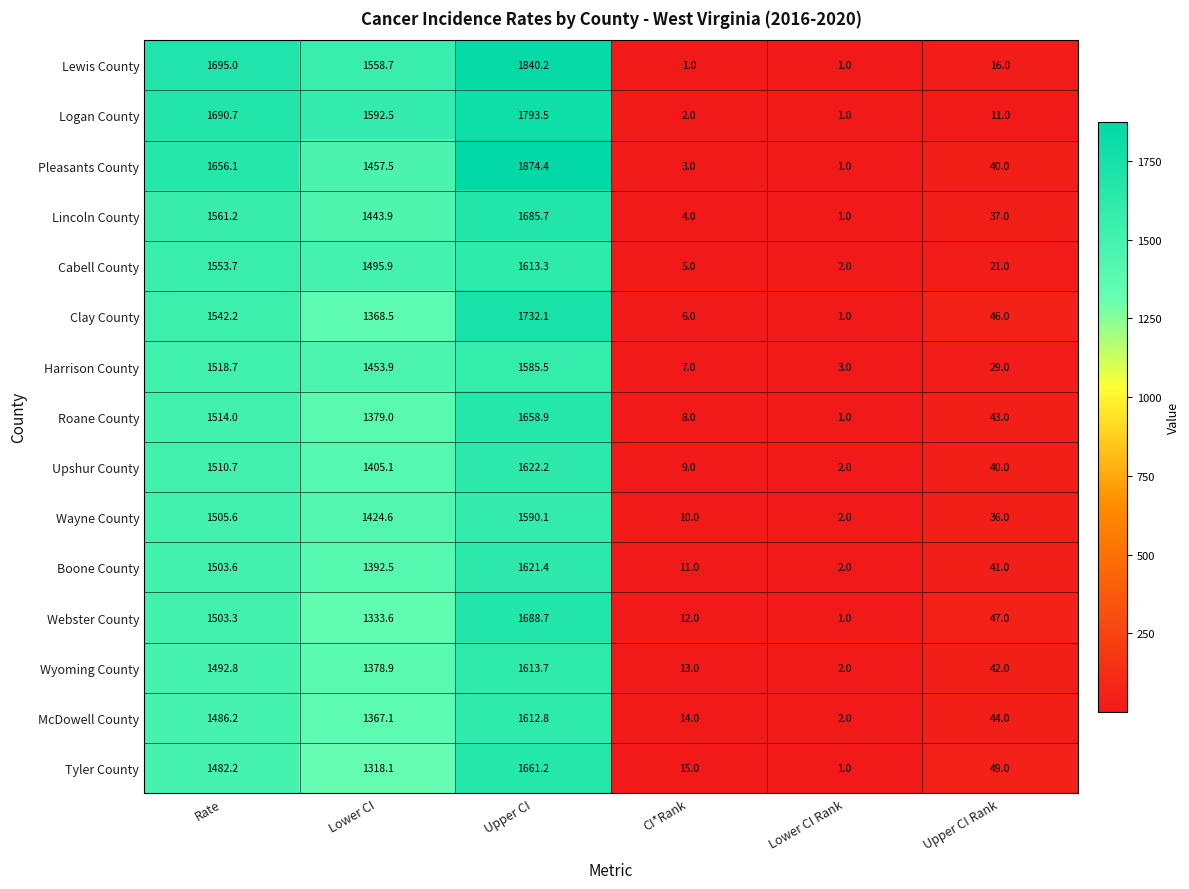

At how many categories does at least one series exceed 1319?

3